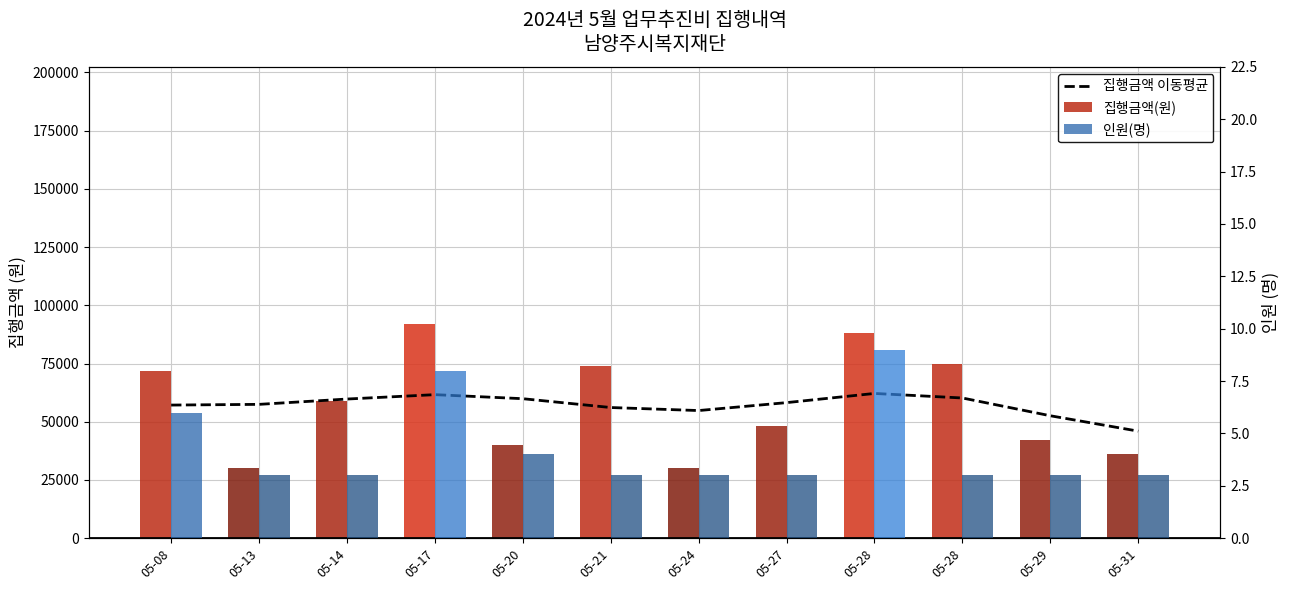

At which label is 집행금액(원) closest to 61000?

05-14